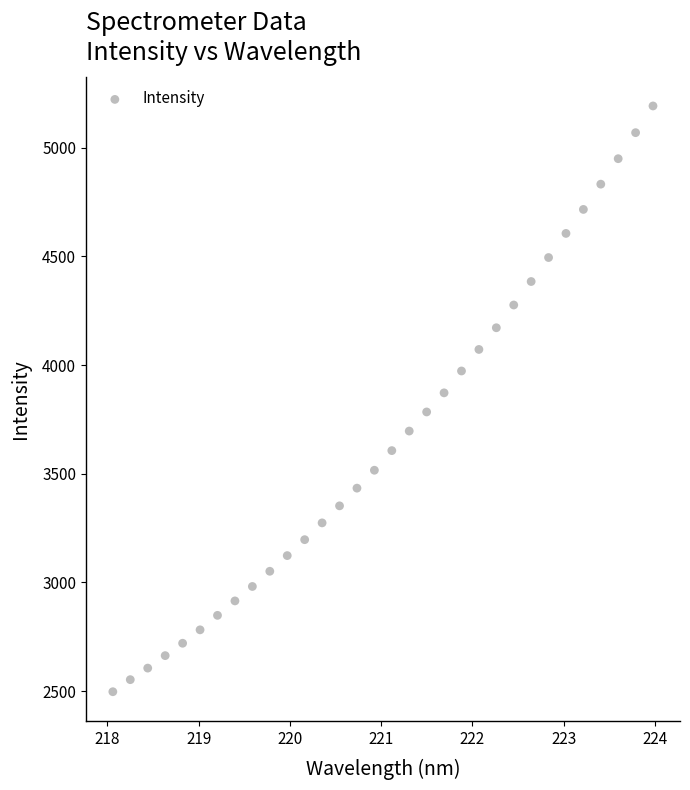

What is the range of Y values (max minus min)?

2694.2